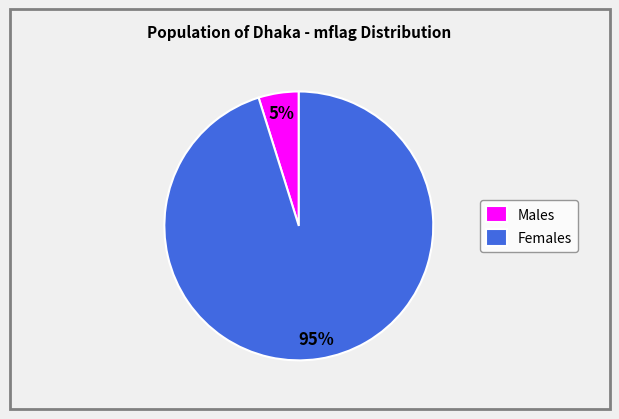

Which category accounts for the majority?

Females